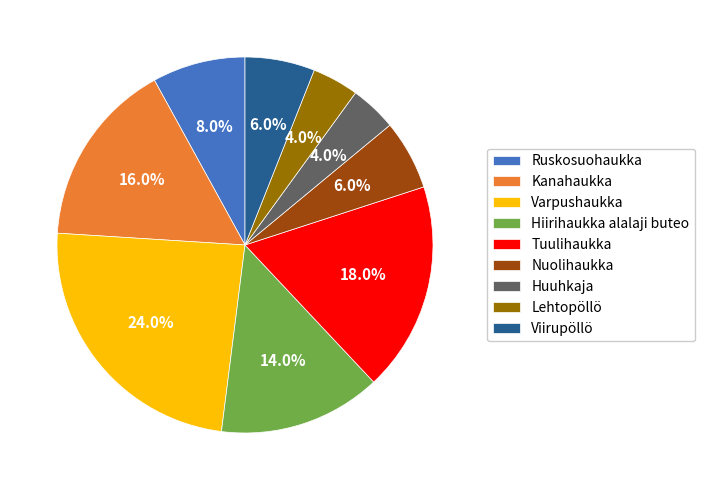

True or false: Hiirihaukka alalaji buteo accounts for 8% of the total.

False